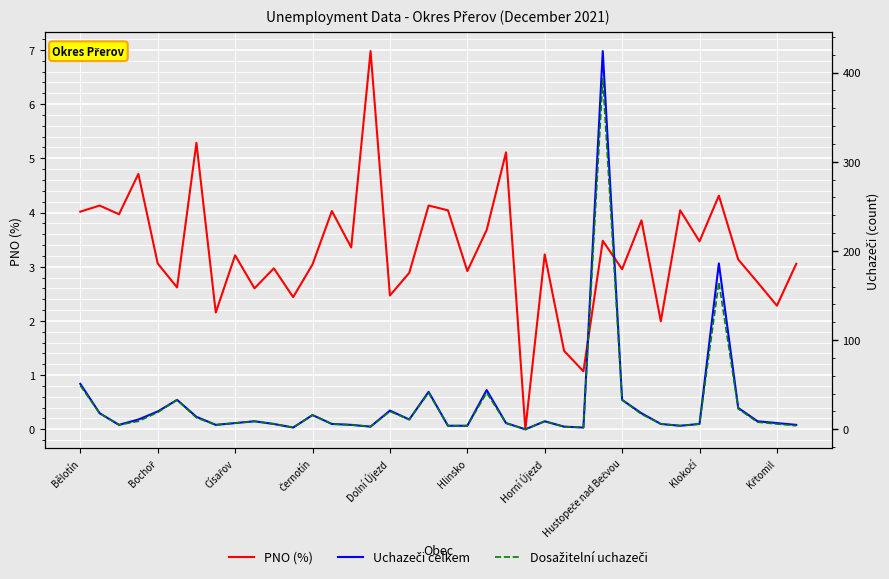

What is the value of the Uchazeči celkem point at the 22nd from the left?

44.0